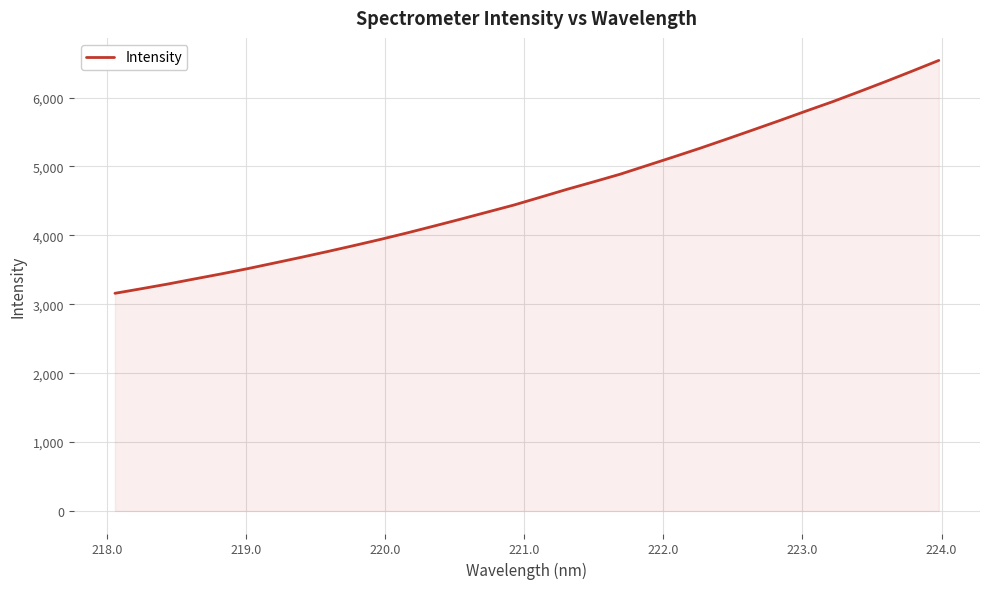

What is the difference between the maximum and minimum values?

3379.5